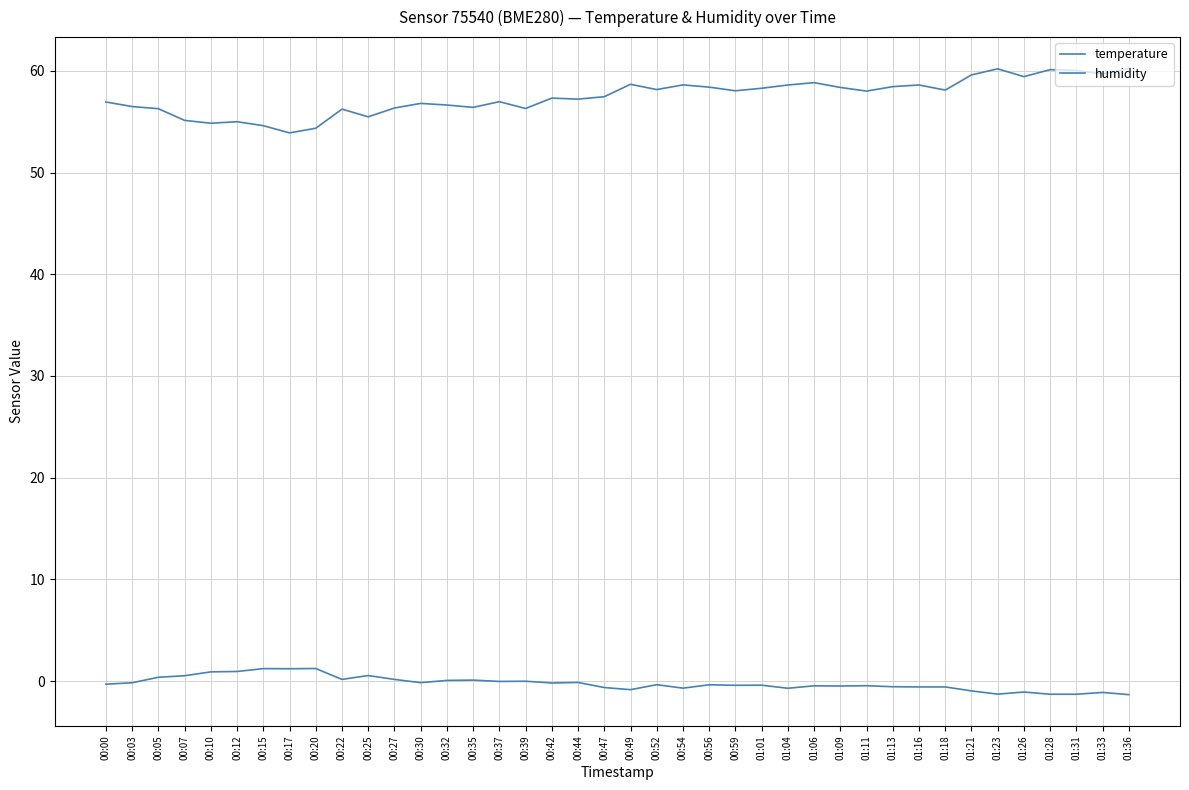

Rank the series at 00:37 from lowest to highest value.

temperature, humidity